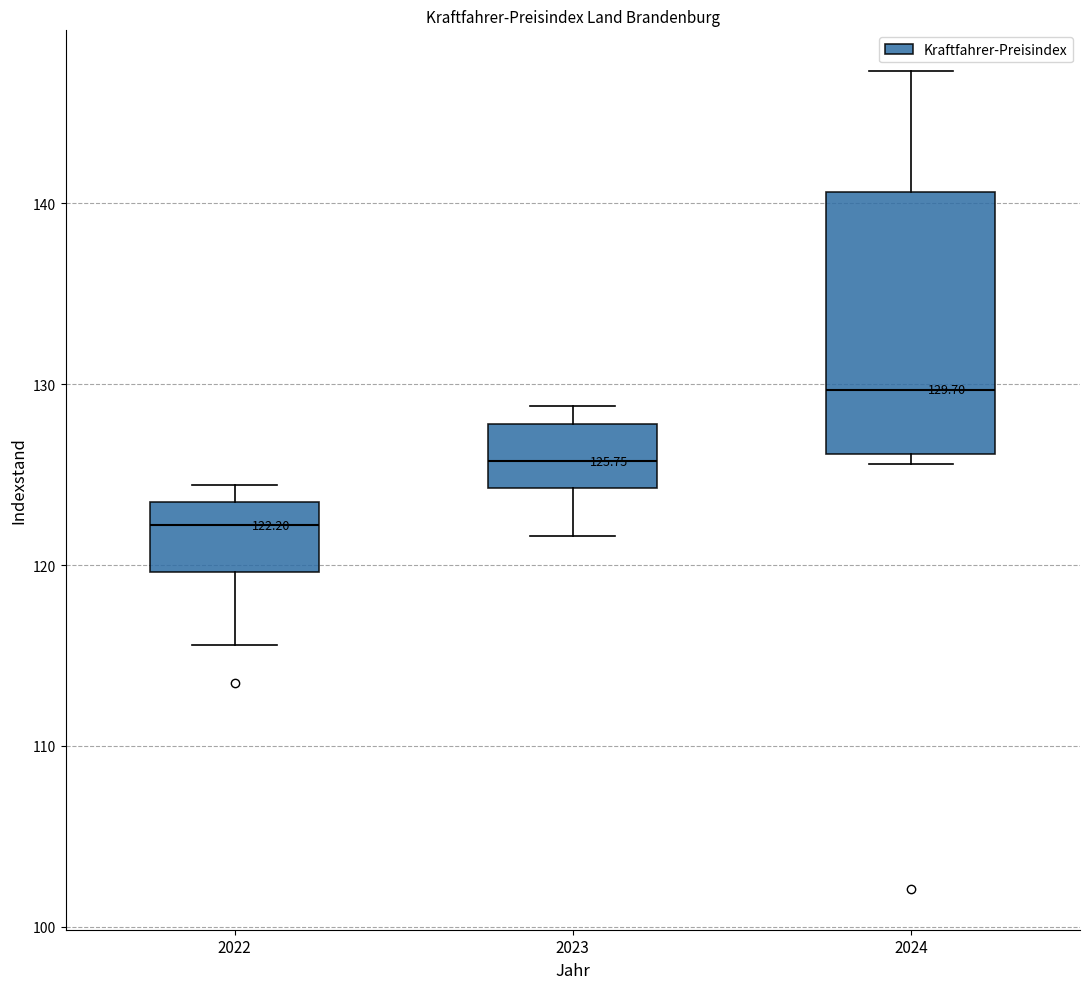

Which box's median line is the lowest?

2022